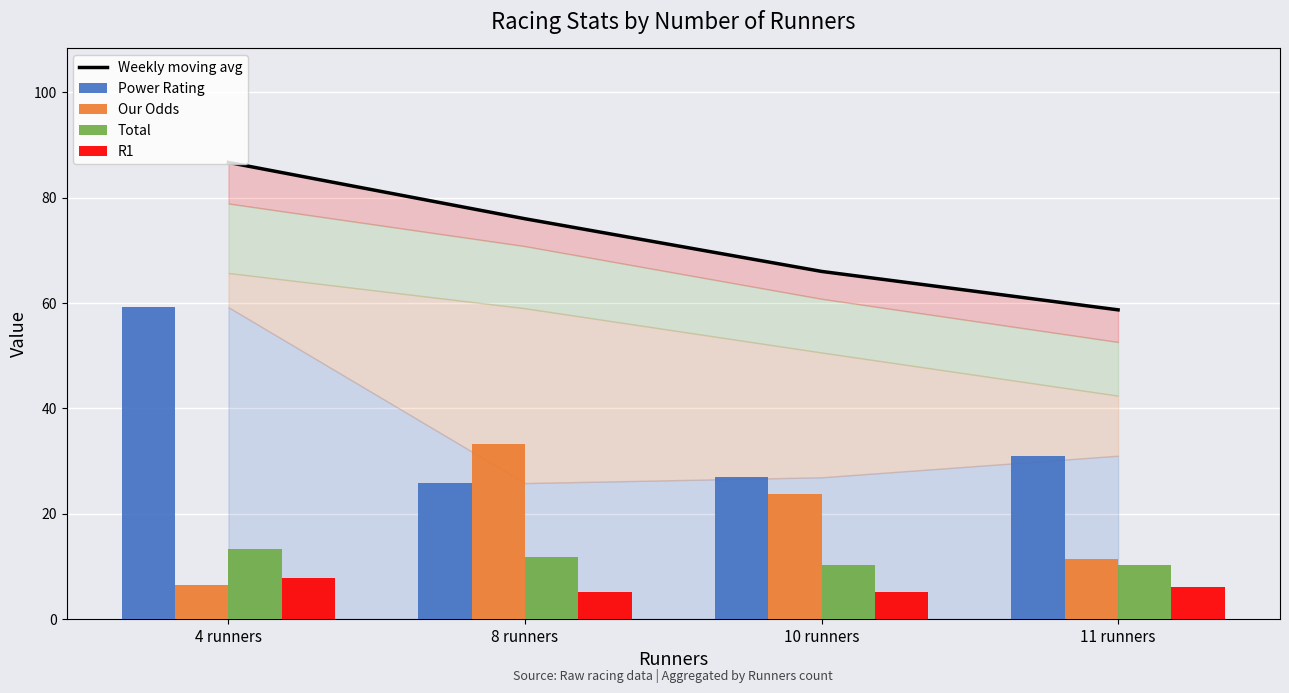

What position from the right is 4 runners?

4